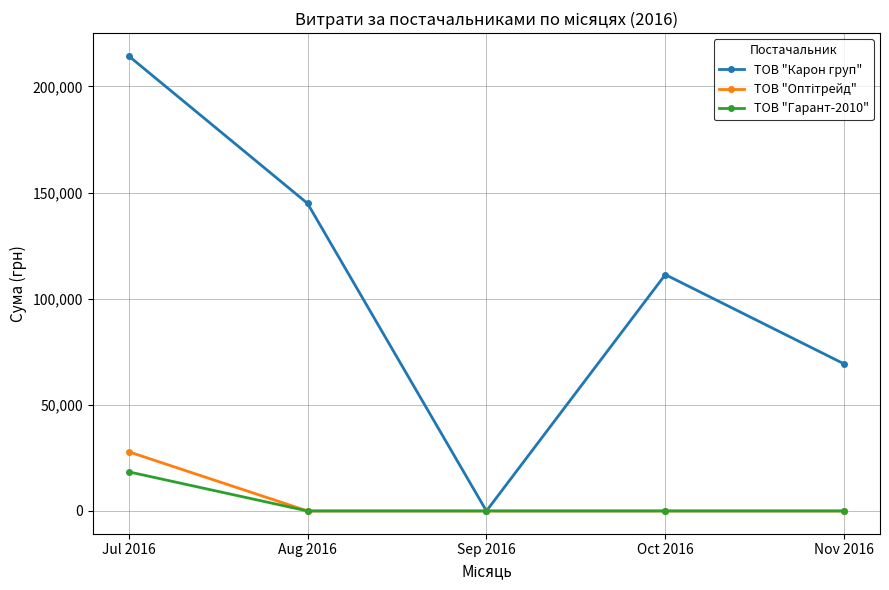

What is the label of the 4th point from the right?

Aug 2016